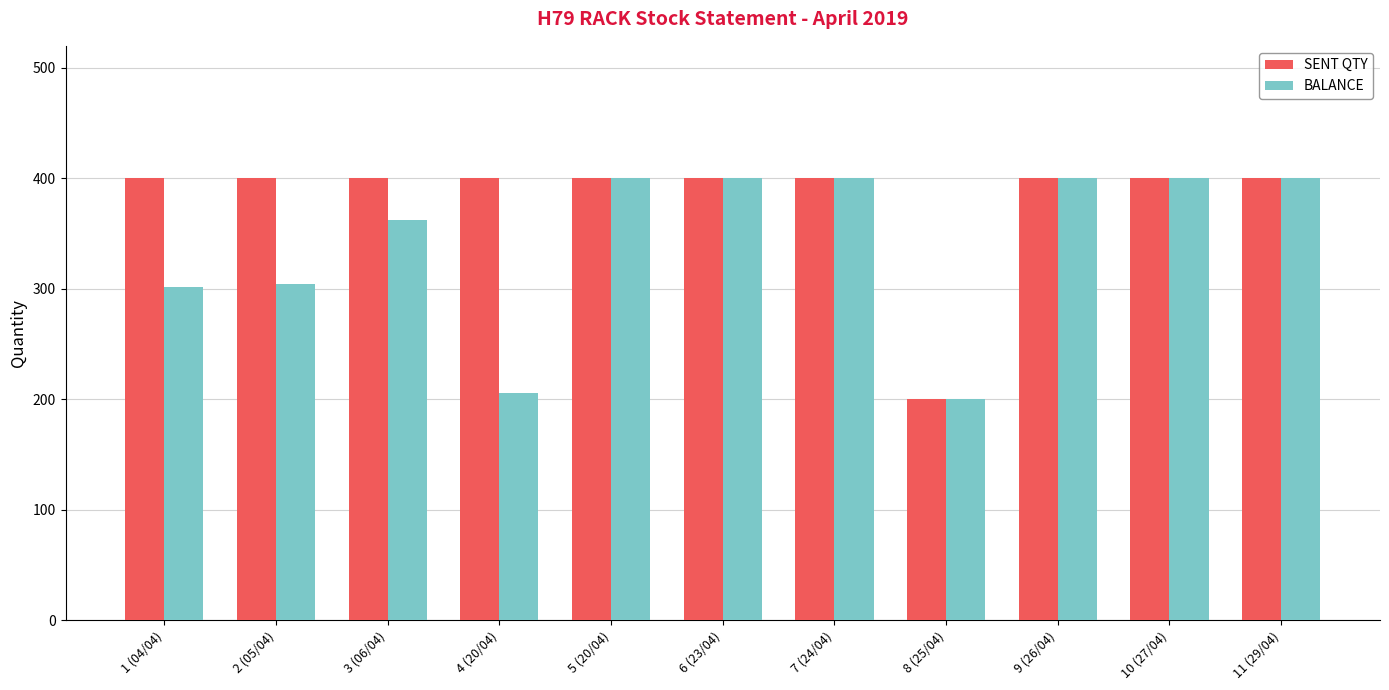

List the series in order of their overall mean, highest first.

SENT QTY, BALANCE